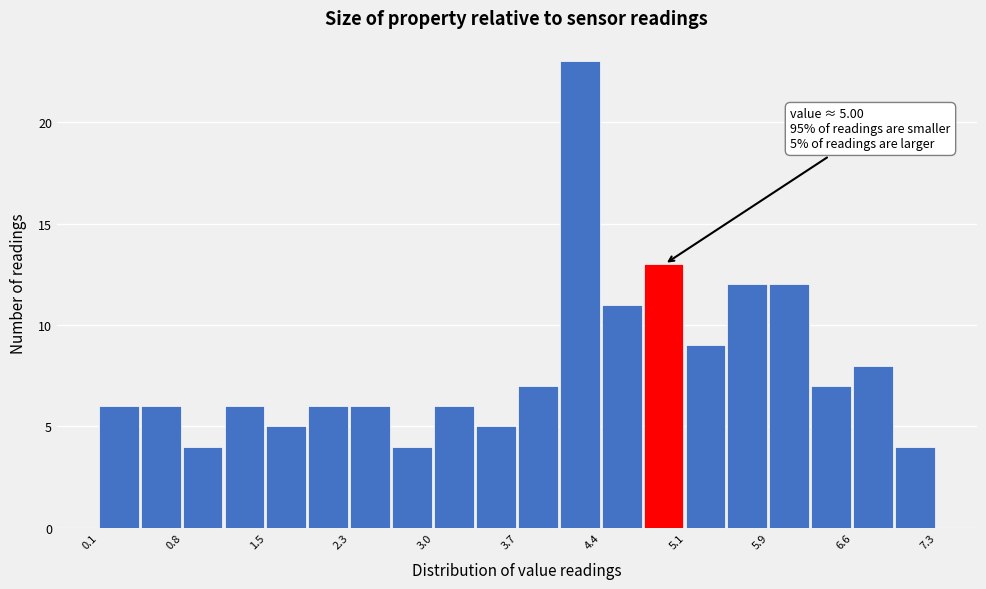

Around what value on the x-axis is the tallest bar? Give the approximate position of its centre, as read against the axis.

4.2